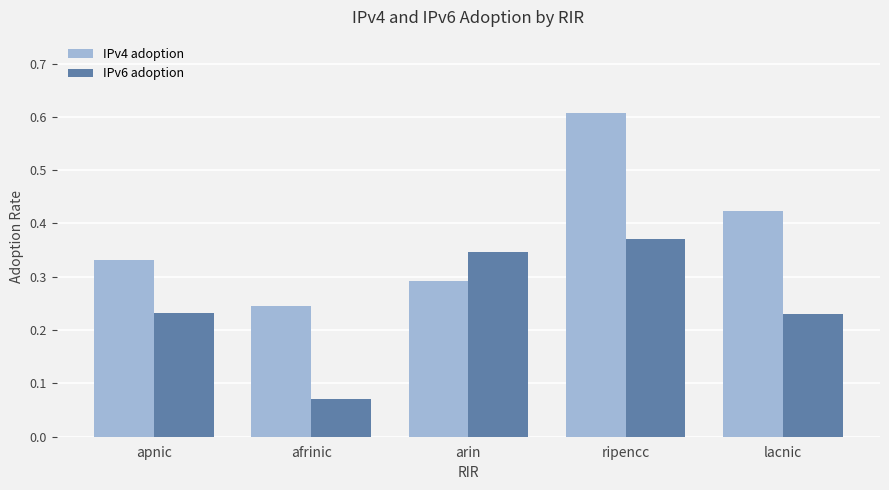

What position from the right is afrinic?

4